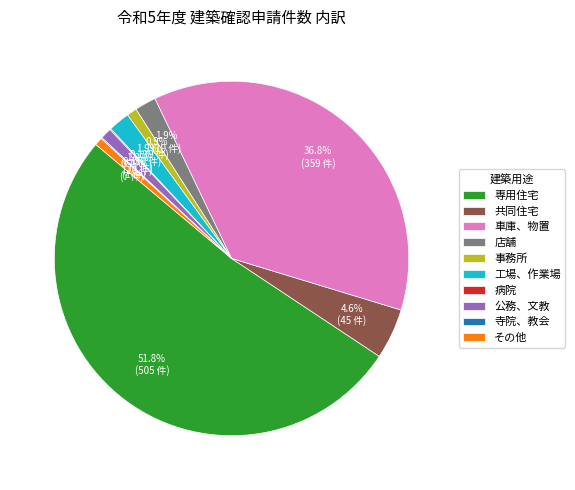

To the nearest percent, what percentage of the pie is 共同住宅?

5%